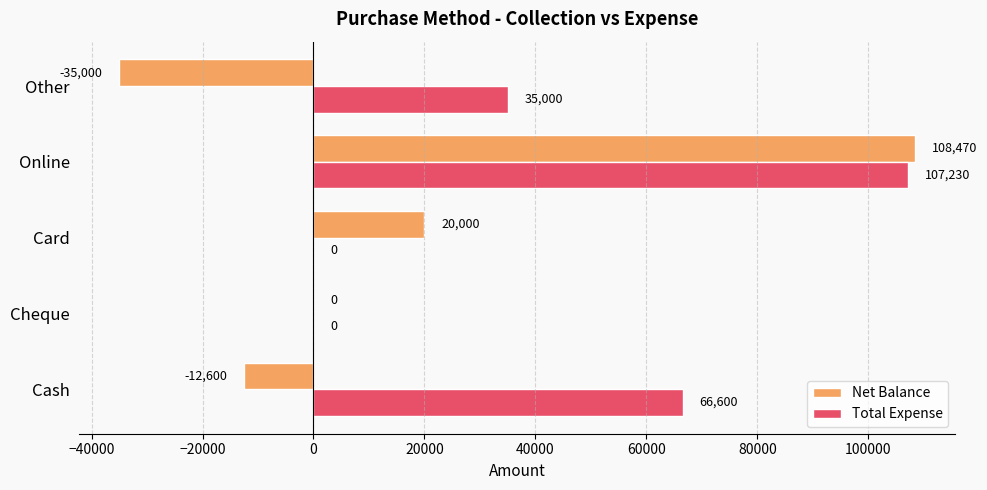

Is it true that Net Balance equals -35000 at Other?

True